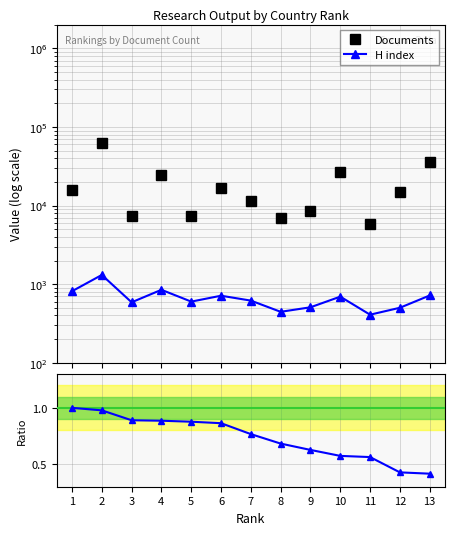

True or false: Documents and H index cross at least once.

False